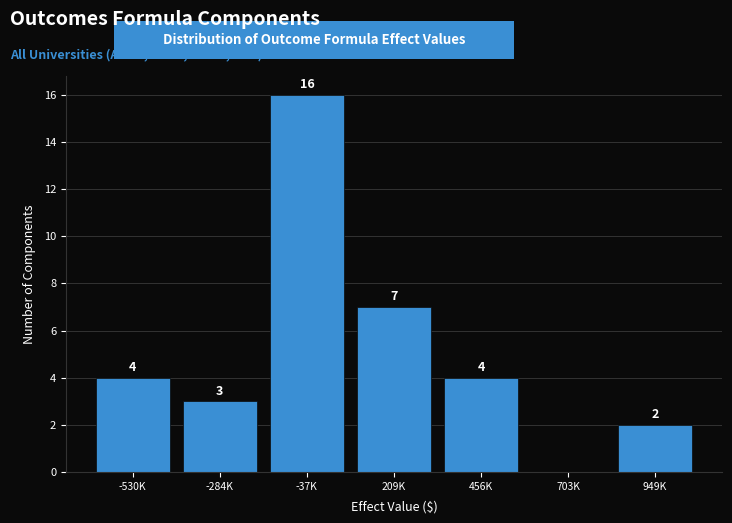

Reading left to right, what are all the values shown in this chart?

-530K=4	-284K=3	-37K=16	209K=7	456K=4	703K=0	949K=2